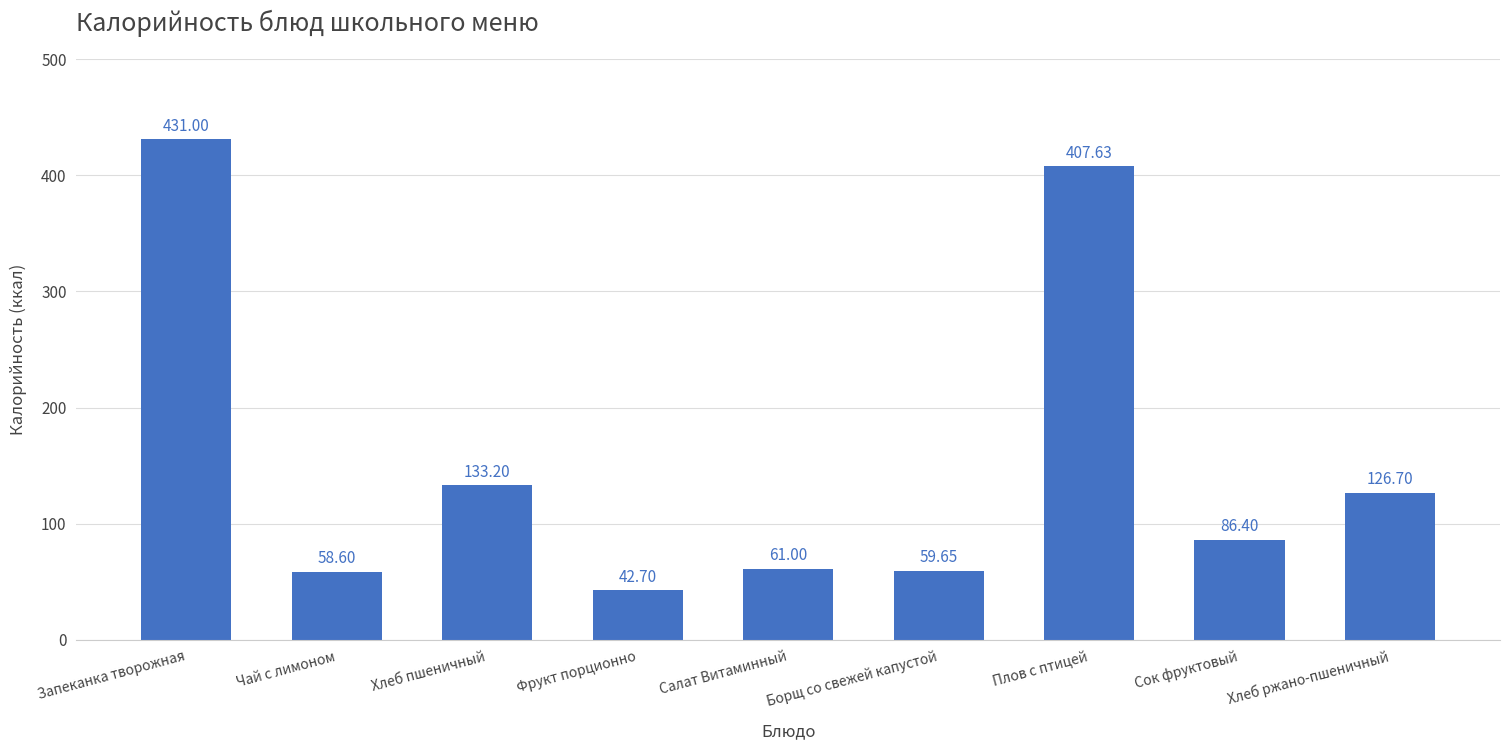

What is the sum of all values?

1406.9